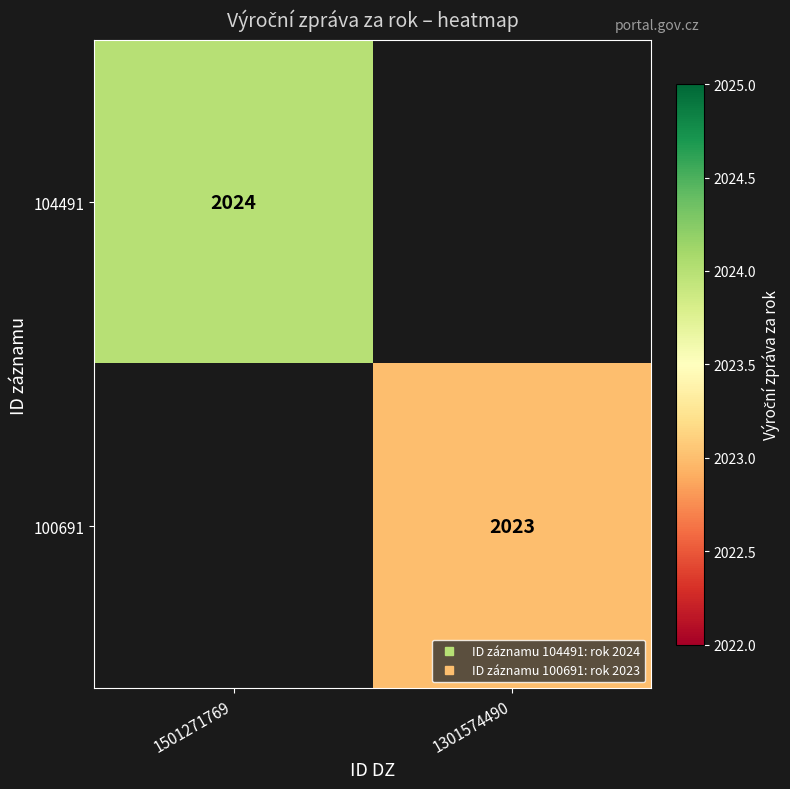

List the series in order of their overall mean, highest first.

104491, 100691